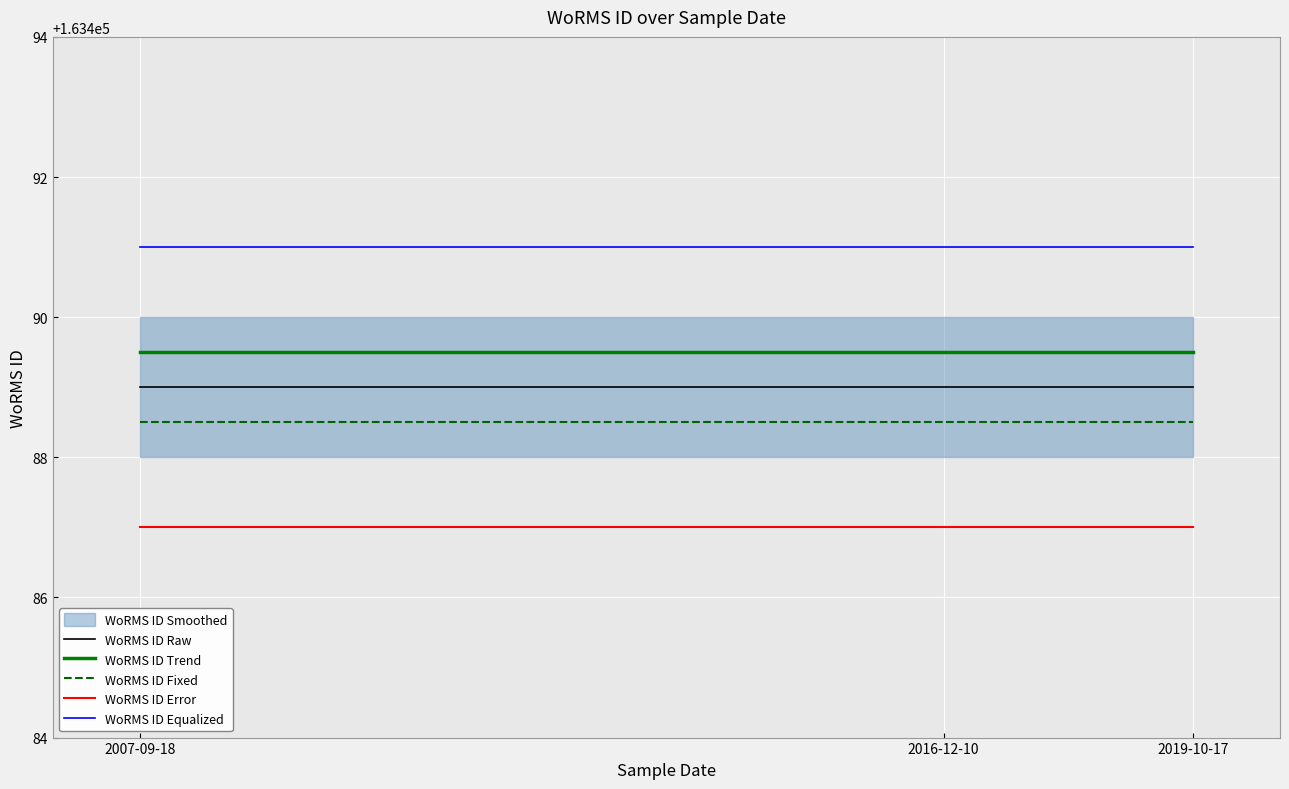

What is the value of the WoRMS ID Equalized point at the 2nd from the left?

163491.0